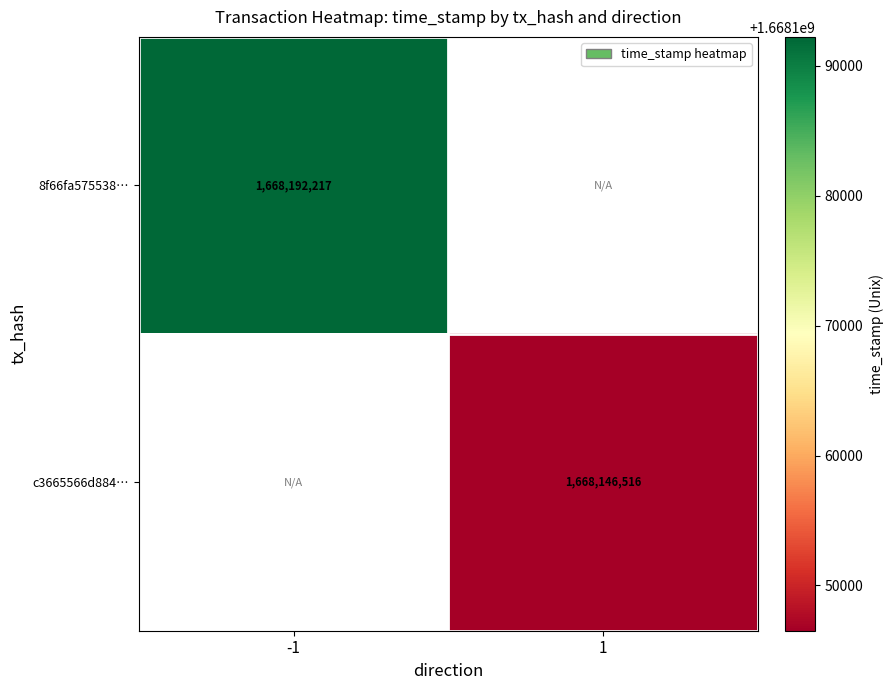

The 8f66fa575538… series shows 1668192217 at -1. True or false?

True